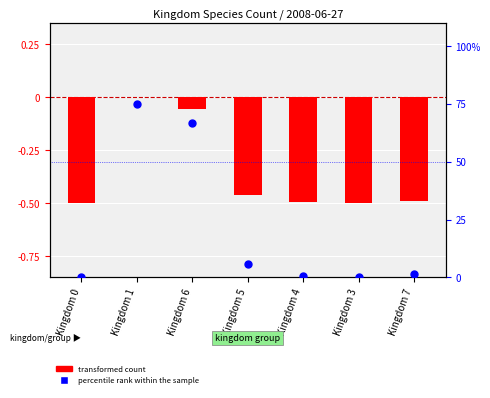

At which category is the sum across all series the highest?

Kingdom 1